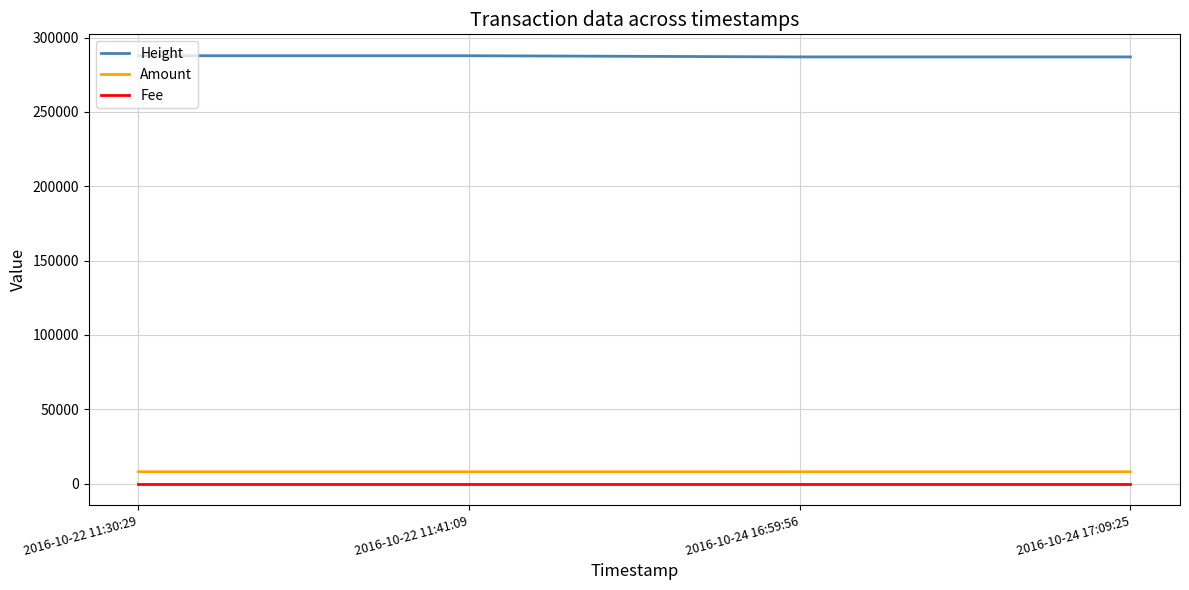

What are all the series names shown in the legend?

Height, Amount, Fee